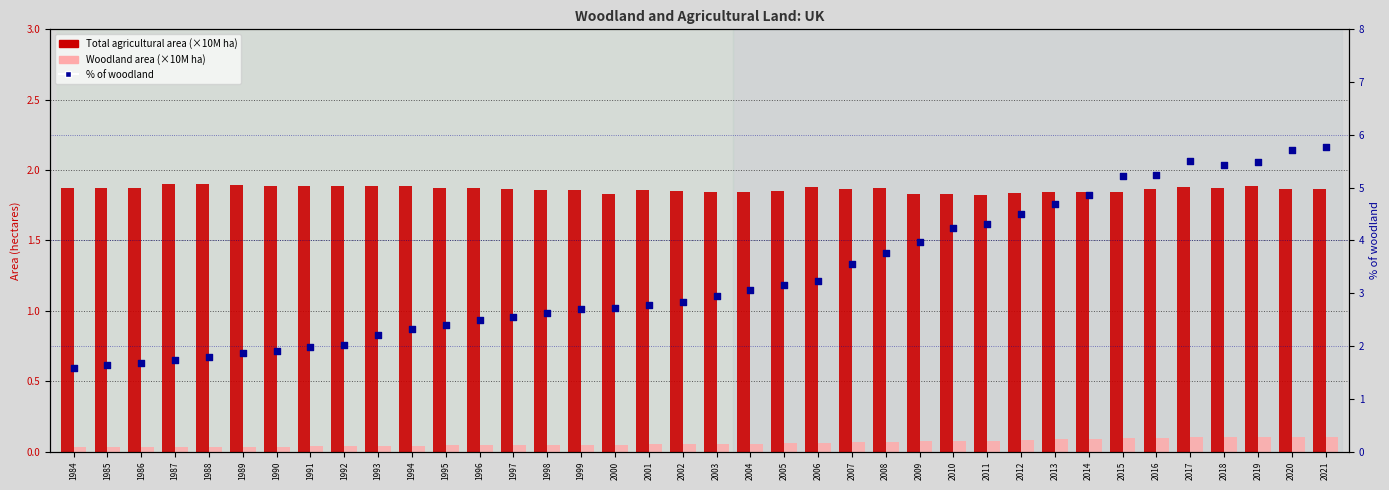

What are all the series names shown in the legend?

Total agricultural area (×10M ha), Woodland area (×10M ha), % of woodland